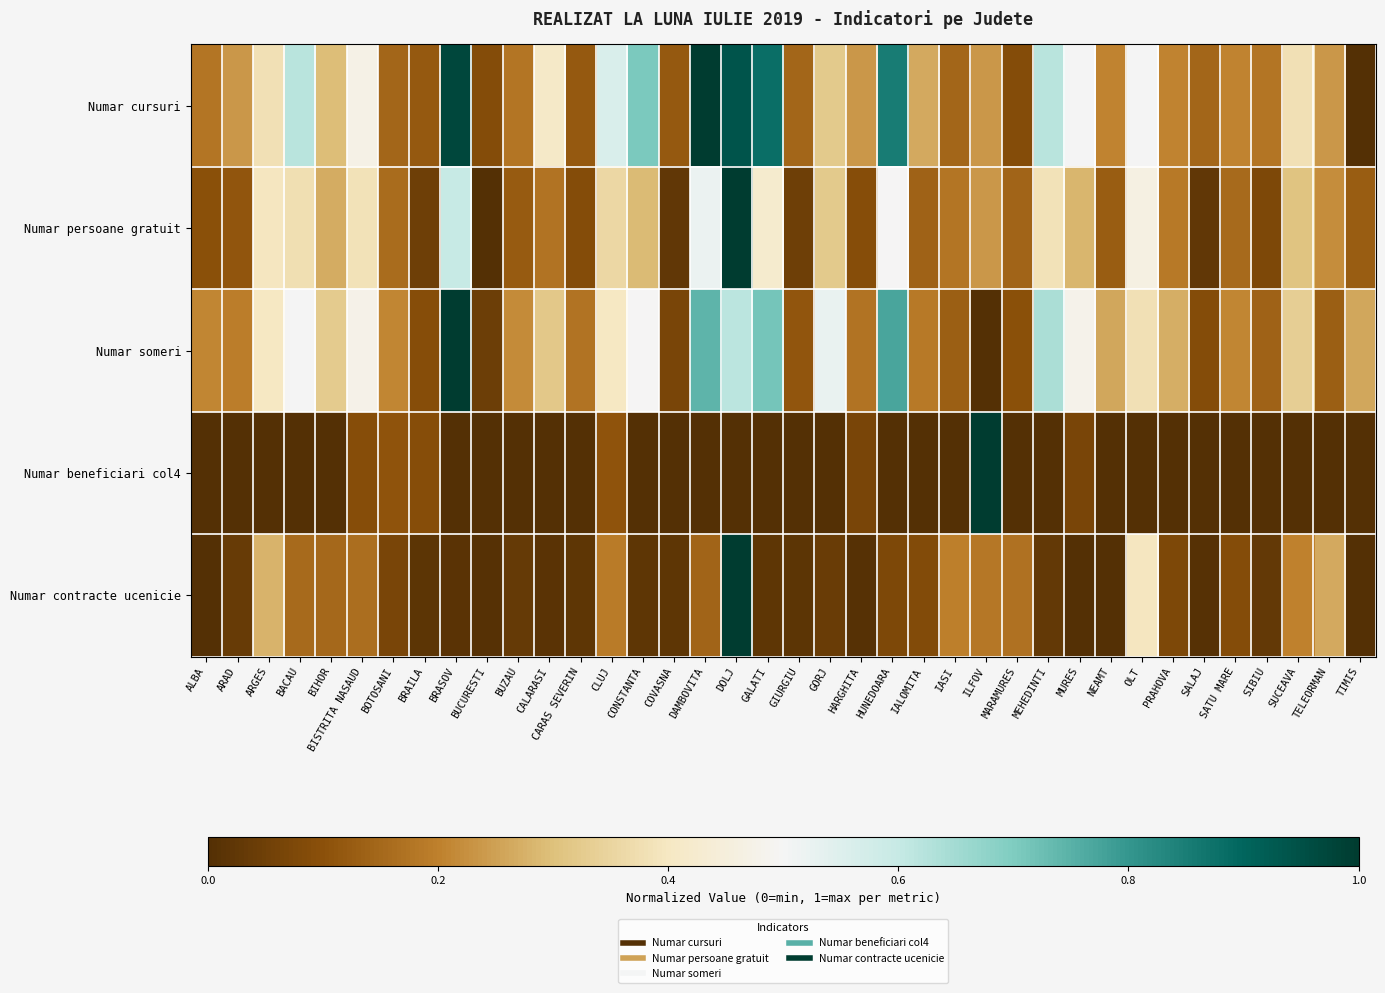

At which category is the sum across all series the highest?

DOLJ